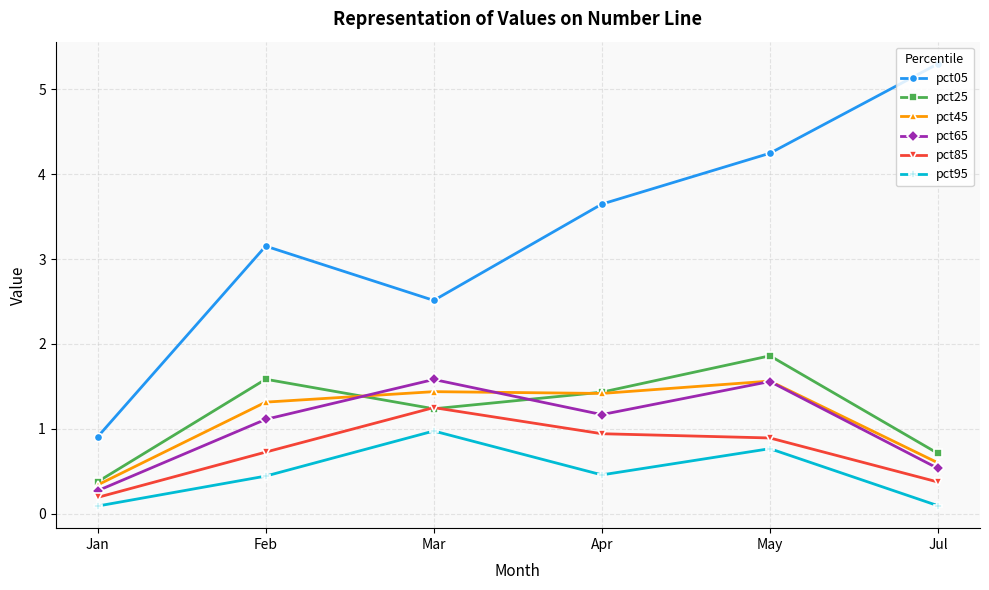

List the labels in order of pct25 value, largest first.

May, Feb, Apr, Mar, Jul, Jan